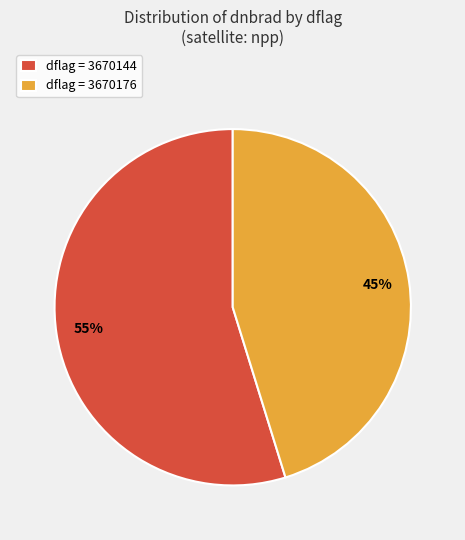

To the nearest percent, what is the average slice percentage?

50%